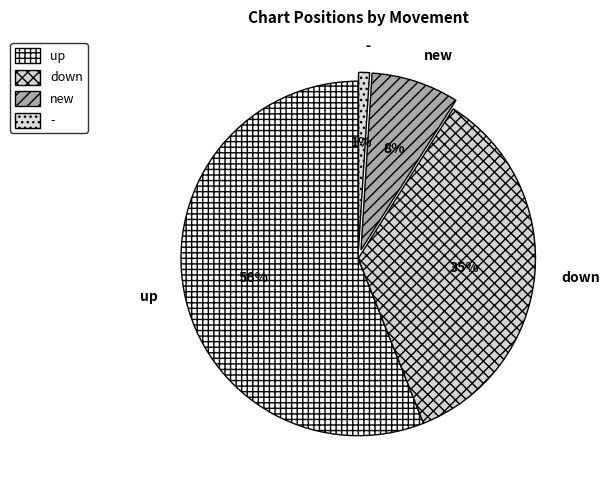

Does up account for over 50% of the chart?

Yes